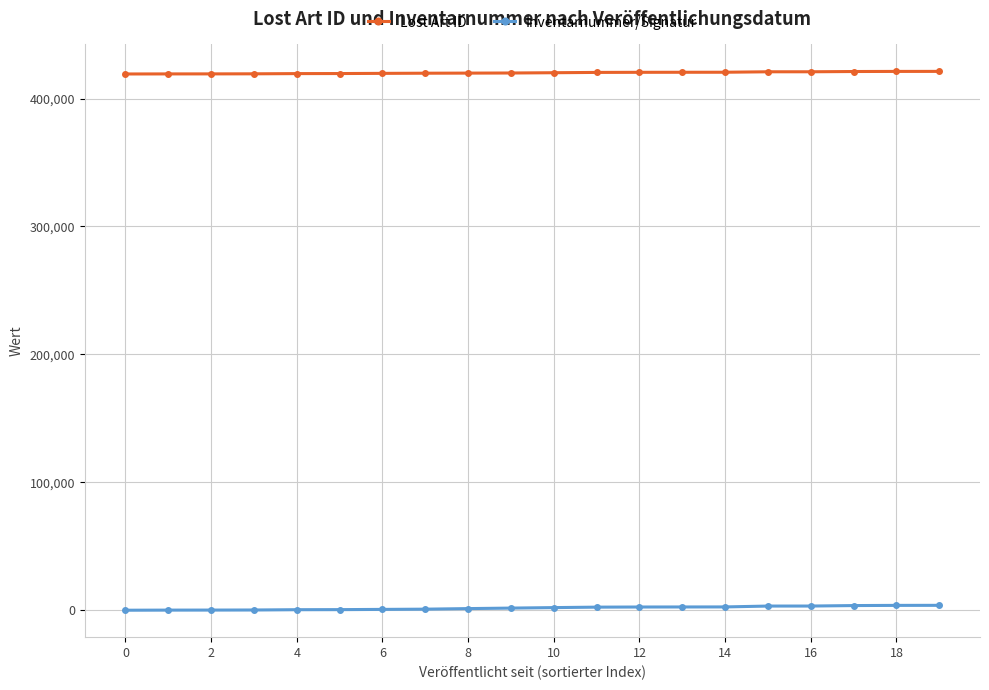

True or false: Lost Art ID and Inventarnummer/Signatur intersect in this chart.

False